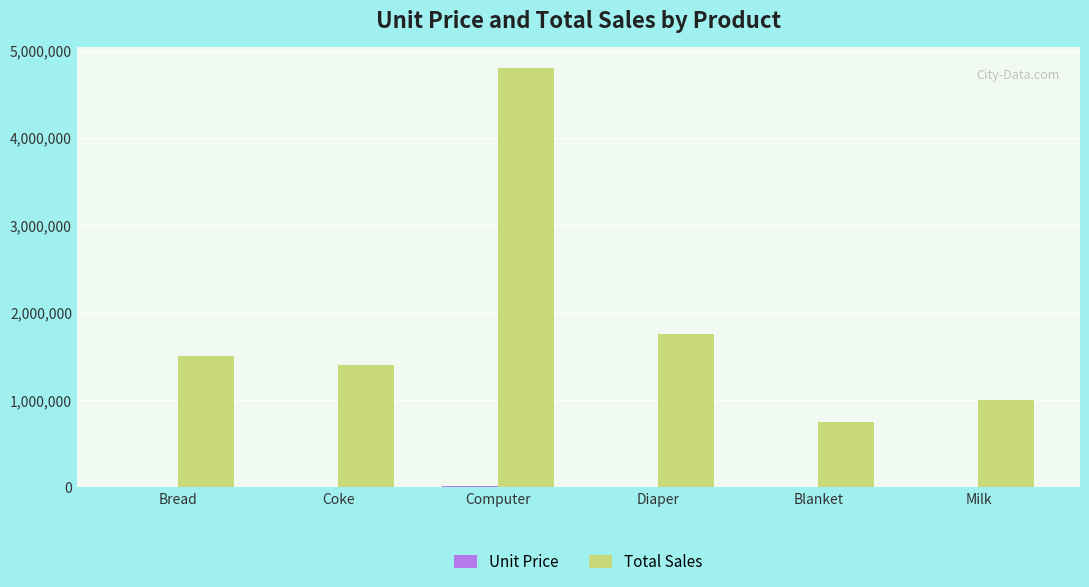

Is it true that Total Sales equals 750000 at Blanket?

True